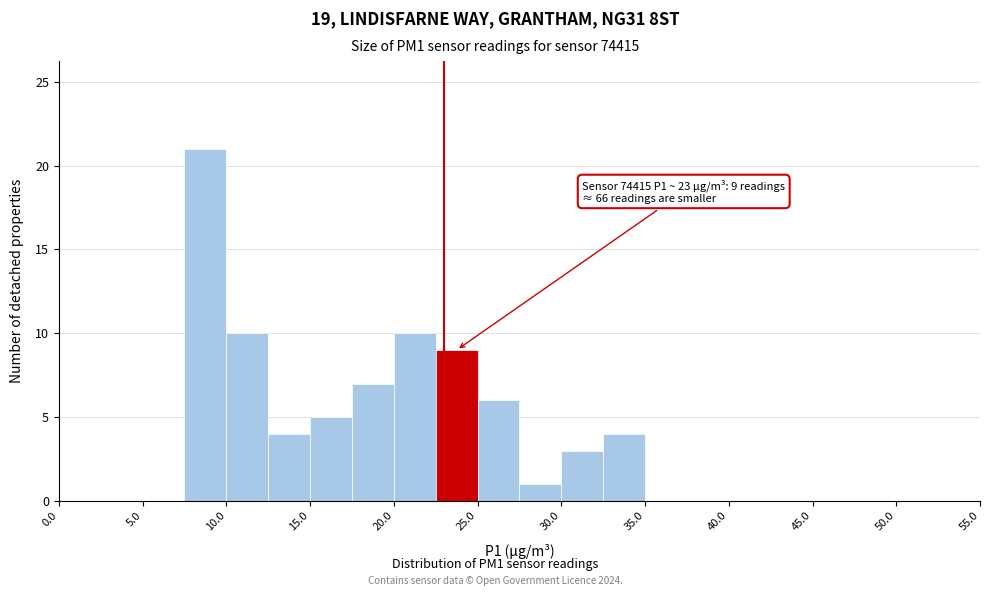

Which range on the x-axis has the tallest bar?

7.5 to 10.0